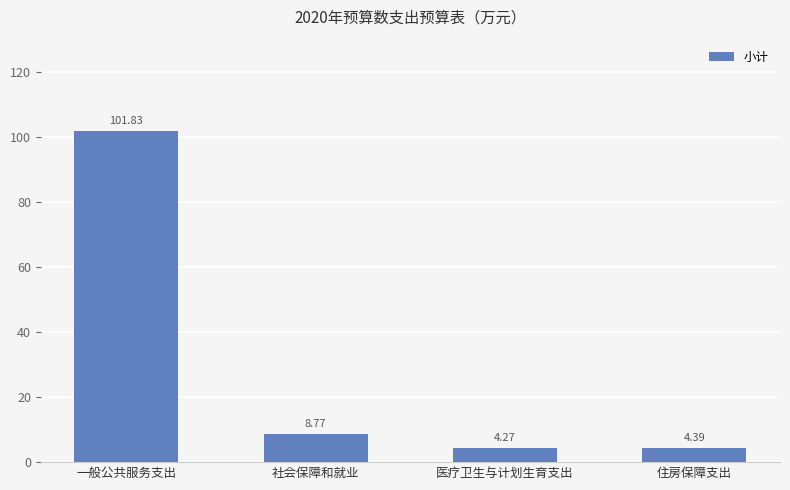

List the labels in order of value, smallest first.

医疗卫生与计划生育支出, 住房保障支出, 社会保障和就业, 一般公共服务支出